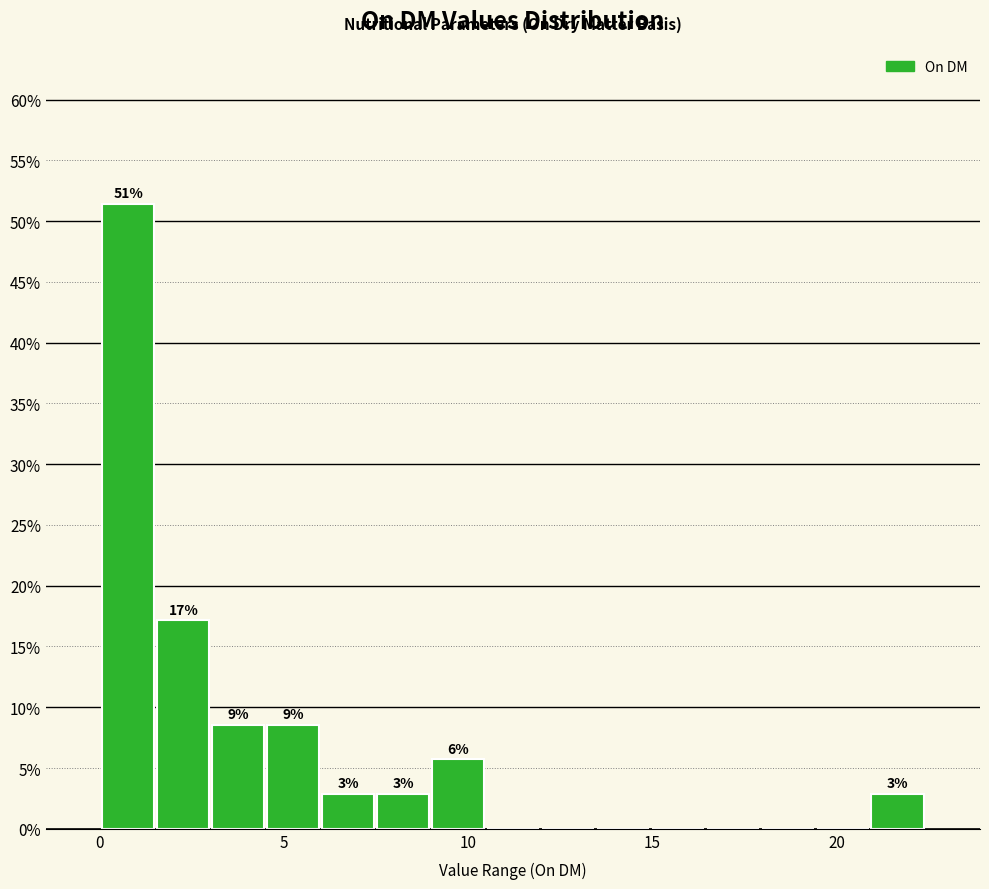

Around what value on the x-axis is the tallest bar? Give the approximate position of its centre, as read against the axis.

1.0